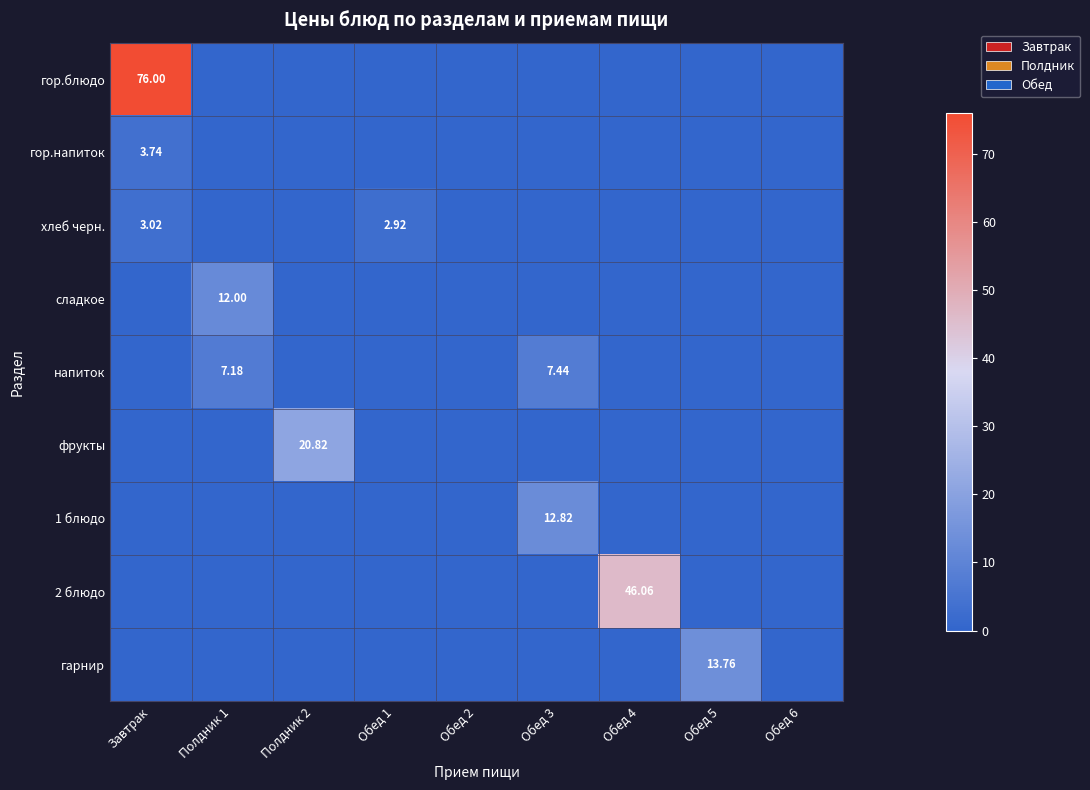

The хлеб черн. series shows -1.9 at Обед 6. True or false?

False